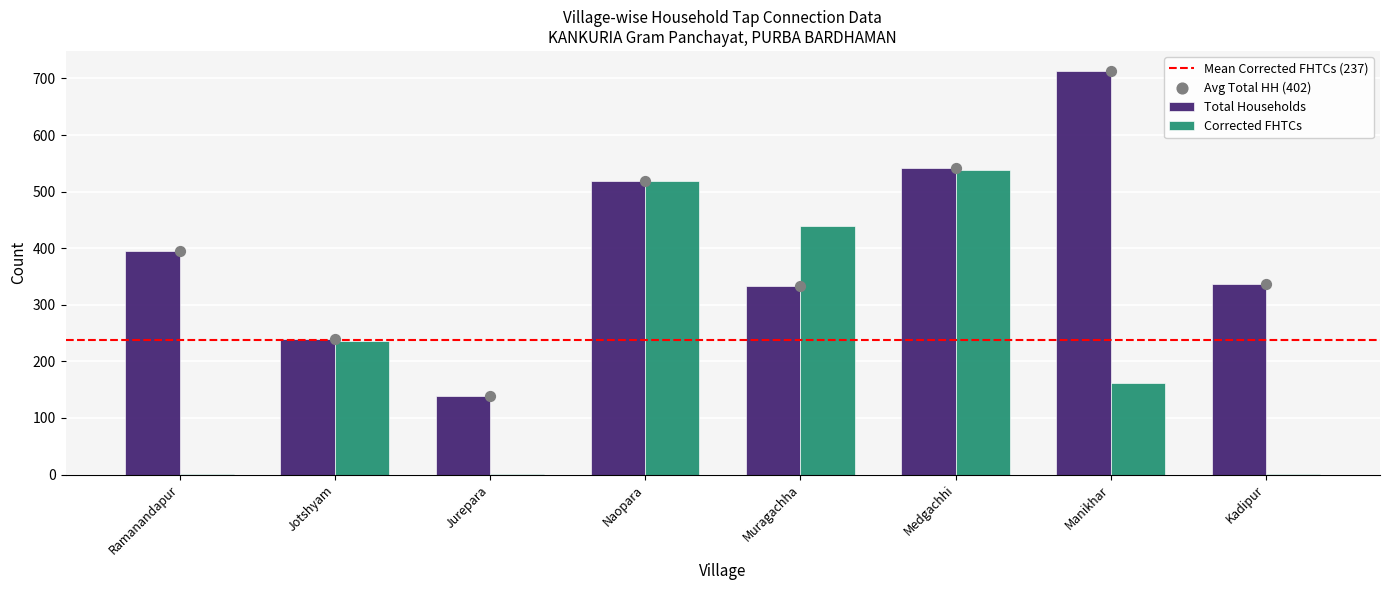

Is the value of Total Households at Muragachha greater than the value of Corrected FHTCs at Jurepara?

Yes